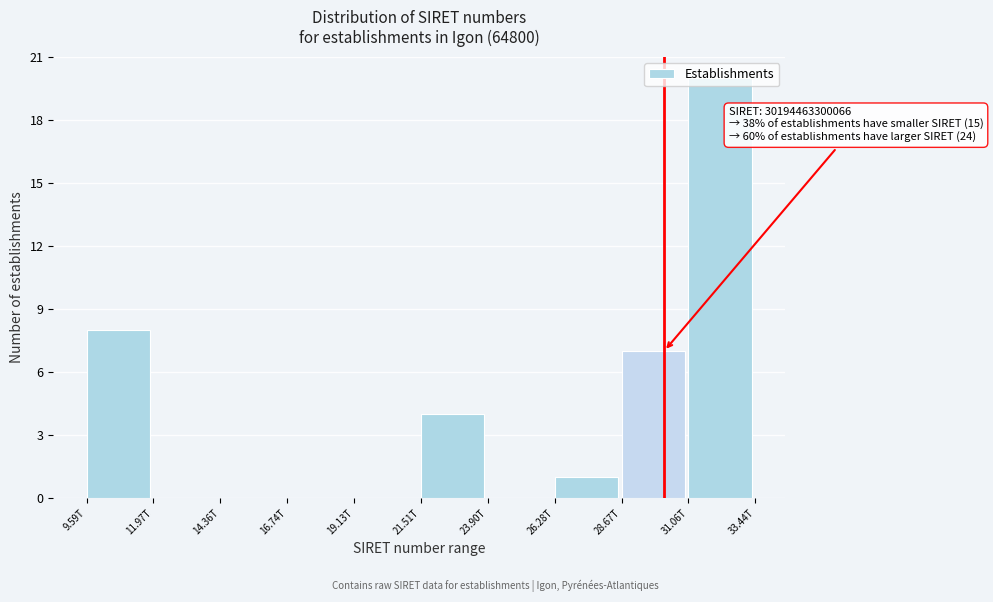

The value at 16.74T is -7. True or false?

False